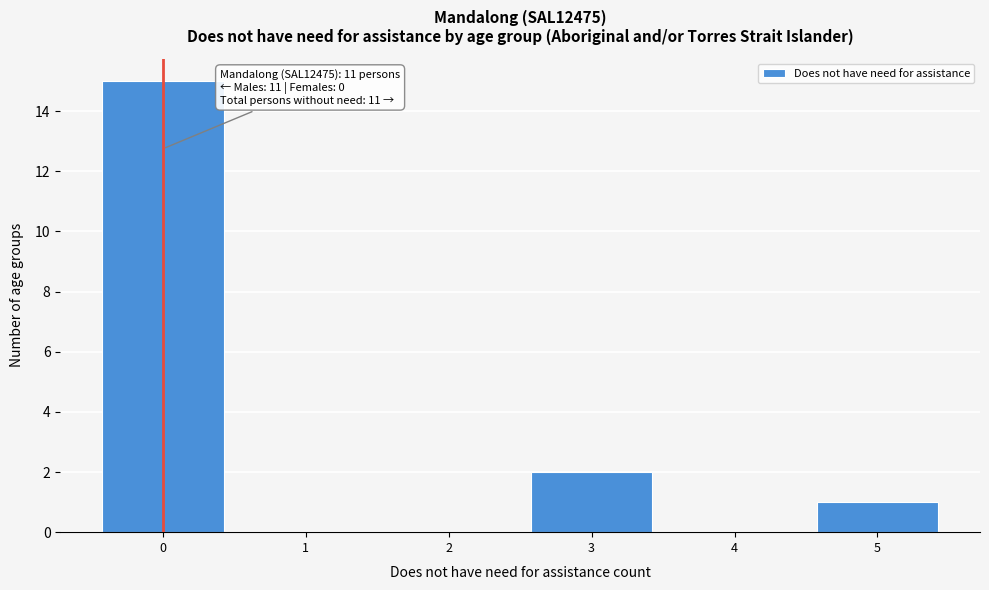

Reading right to left, transcribe all the data shown in this chart.

5=1	4=0	3=2	2=0	1=0	0=15